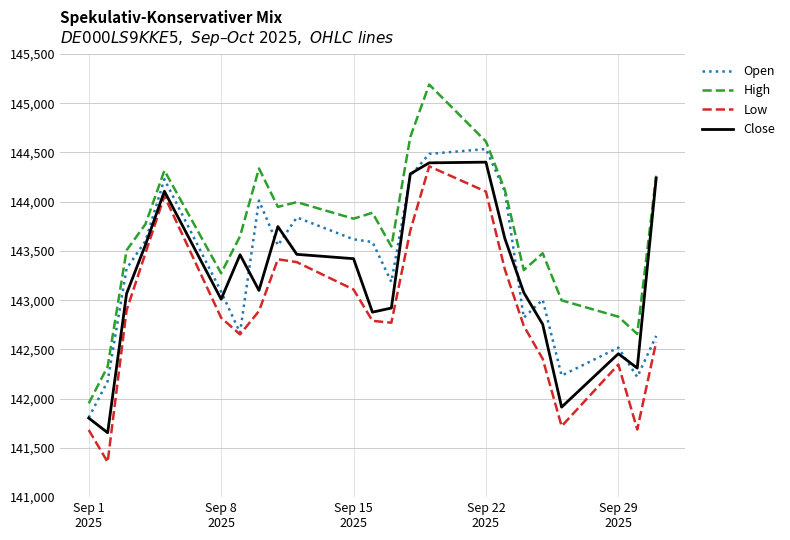

True or false: High has more than 2 interior local peaks.

True